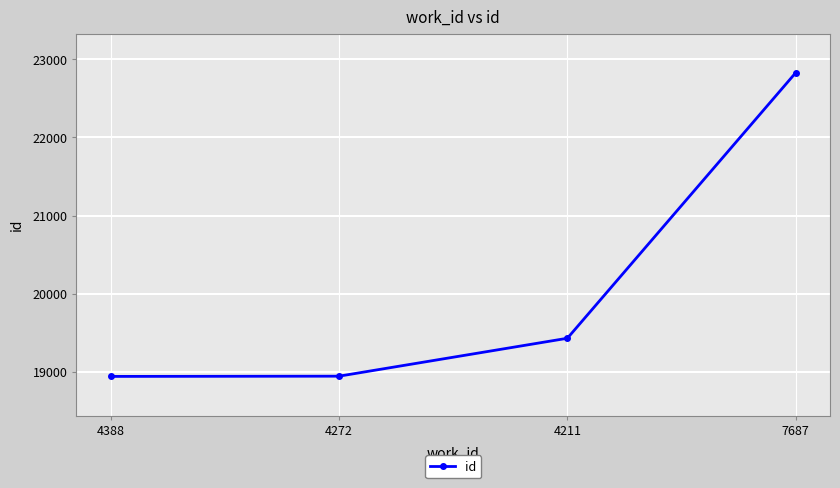

What is the label of the 1st point from the right?

7687